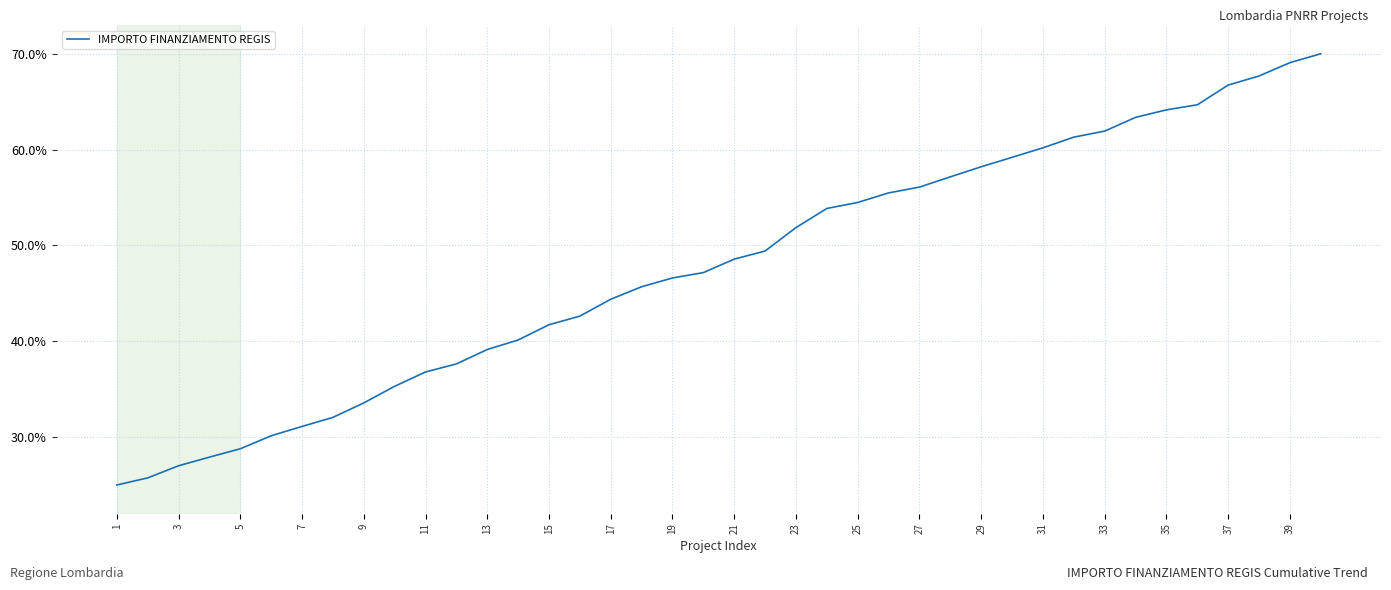

What is the smallest value displayed?

25.0